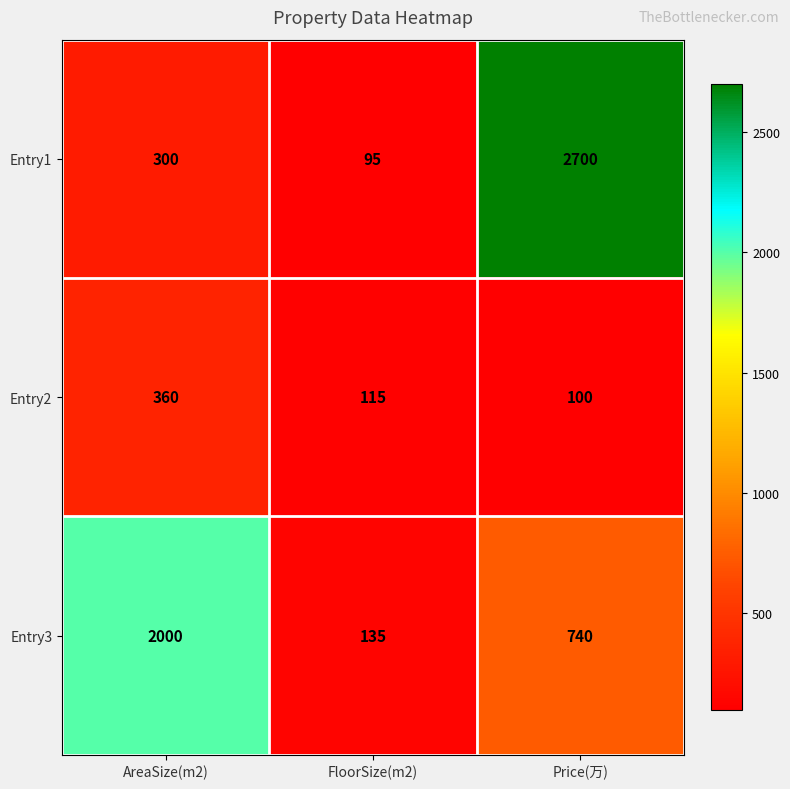

The Entry1 series shows 1184 at Price(万). True or false?

False